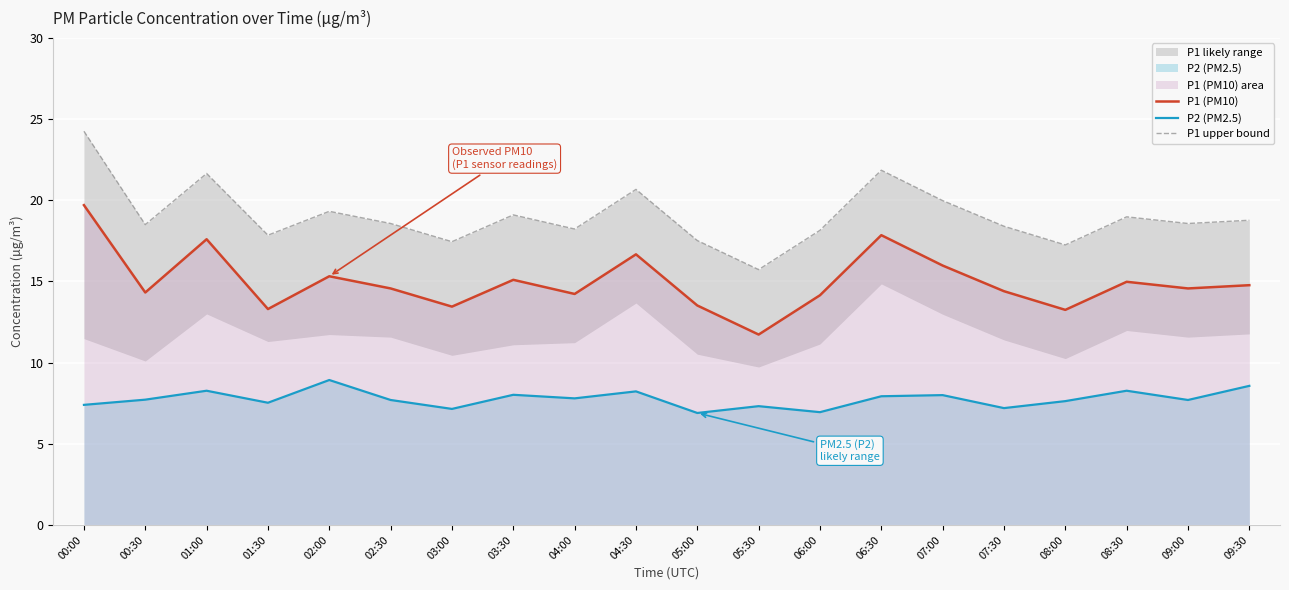

The value of P2 (PM2.5) at 07:30 is 7.2. True or false?

True